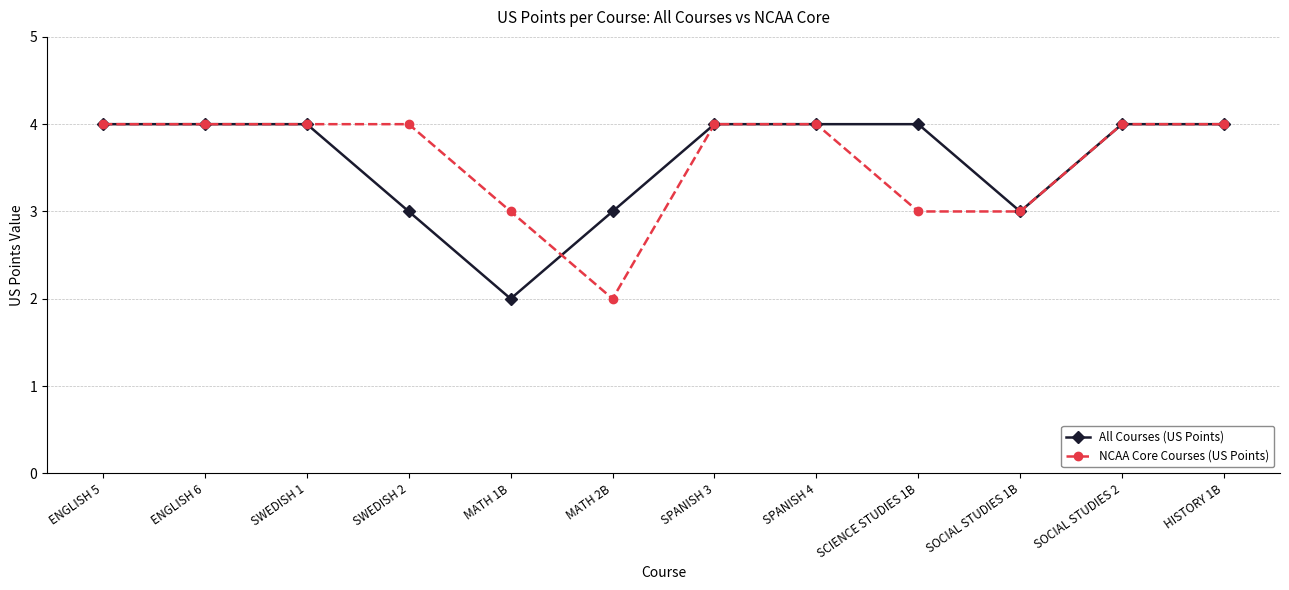

What is the highest value of the NCAA Core Courses (US Points) series?

4